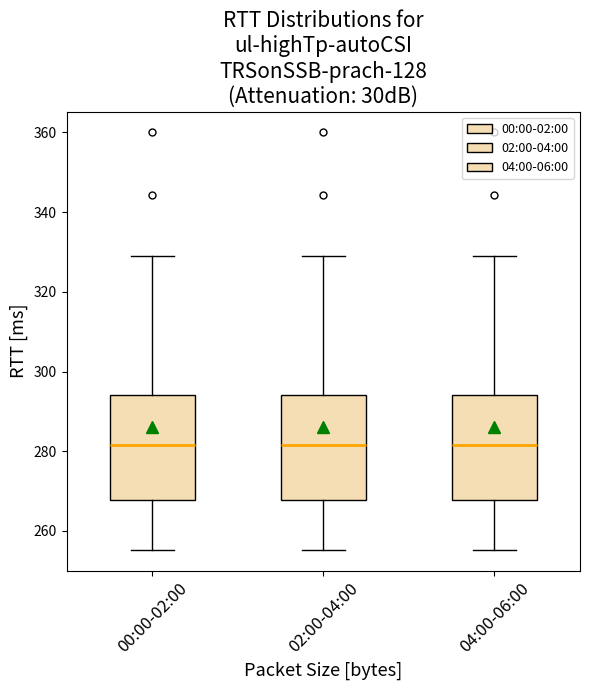

Reading left to right, read every box against the y-axis: the position of its median line, the range the box covers, and the ends of its whiskers. The values are not printed on the chart, so give them approximately, as read against the axis.

00:00-02:00: median 282, box 268 to 294, whiskers 256 to 328
02:00-04:00: median 282, box 268 to 294, whiskers 256 to 328
04:00-06:00: median 282, box 268 to 294, whiskers 256 to 328